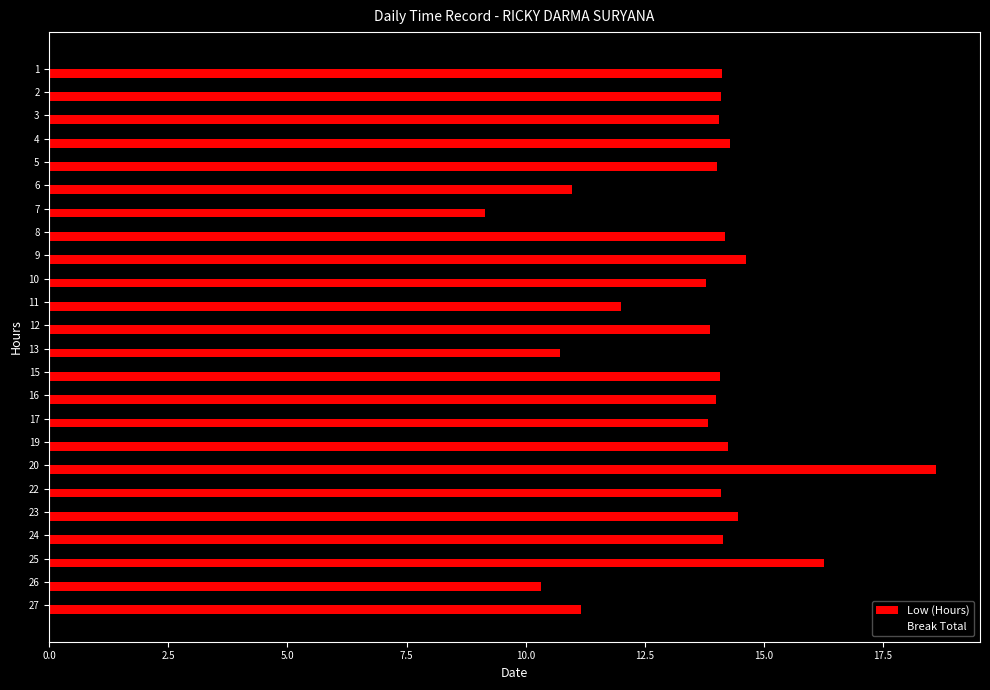

The chart shows a value of 13.8 at 10. True or false?

True